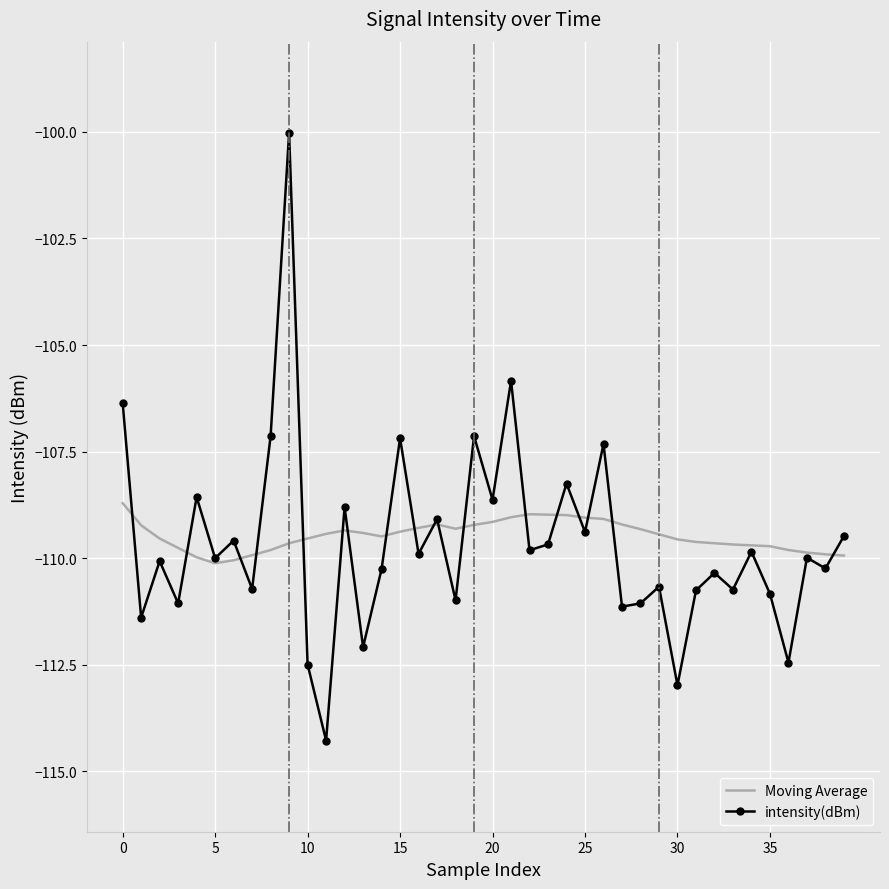

True or false: intensity(dBm) and Moving Average intersect in this chart.

True